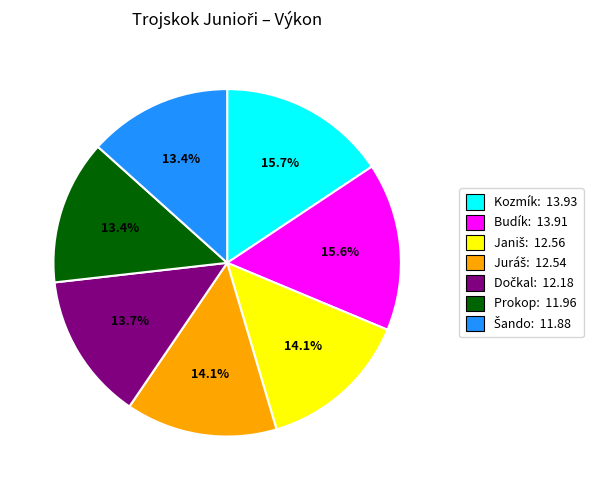

Count the number of slices in the pie.

7